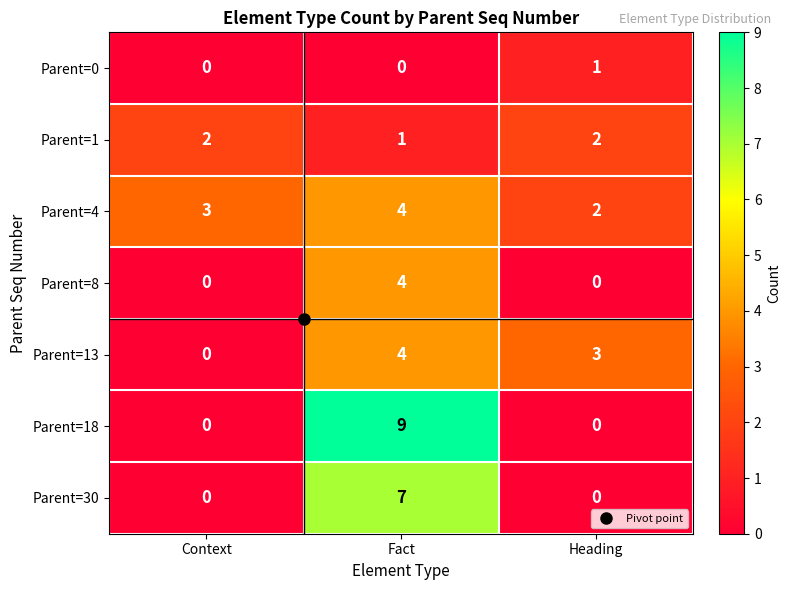

At how many categories does at least one series exceed 1?

3